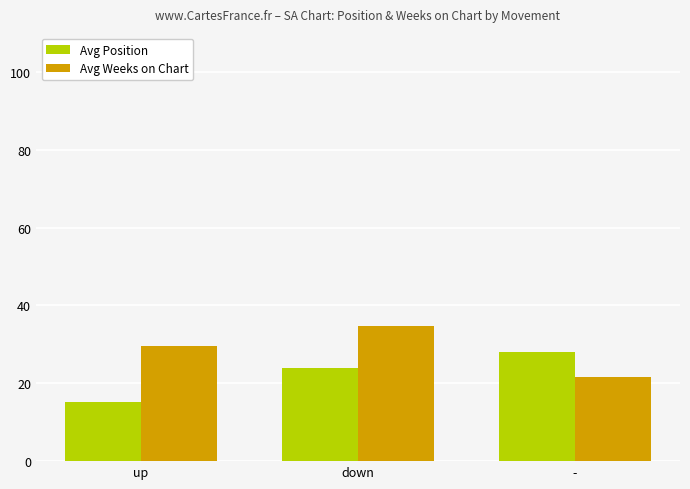

How many series are shown in this chart?

2